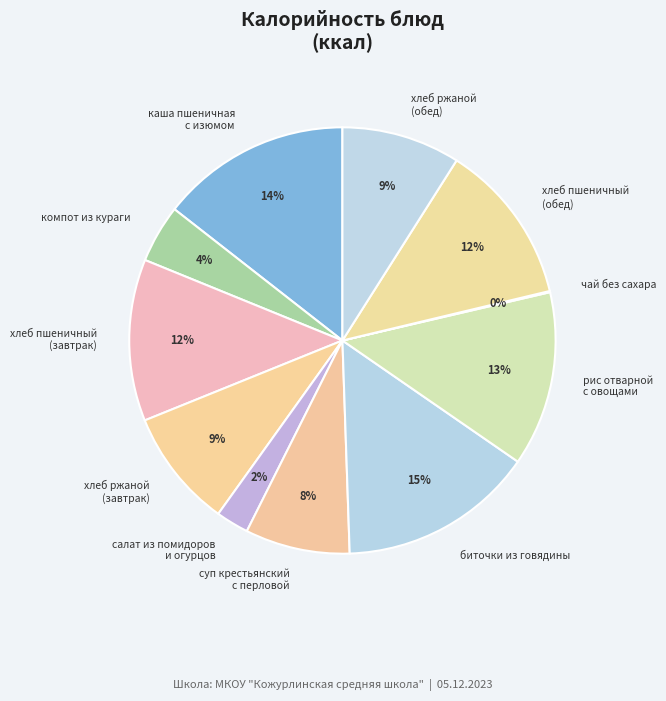

To the nearest percent, what is the average slice percentage?

9%